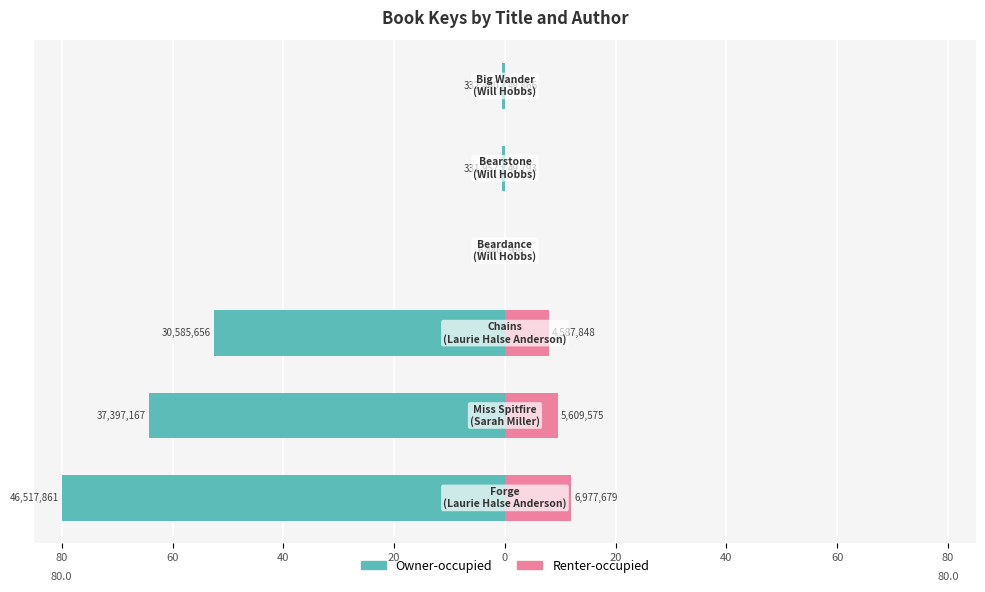

What is the maximum value for Renter-occupied?

12.0